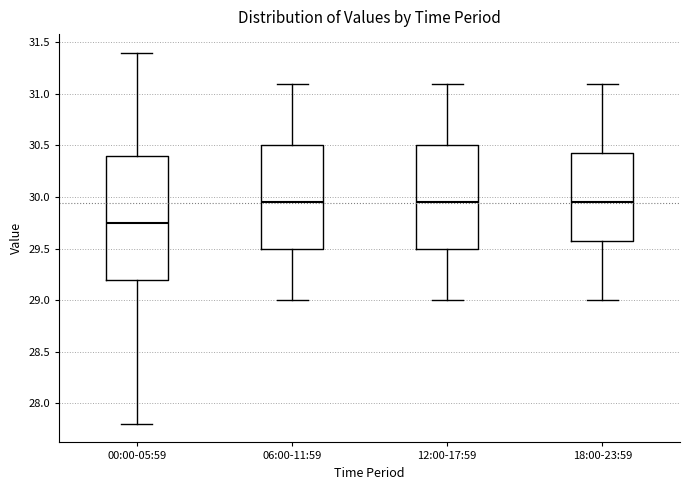

Where is the lower edge of the box for 00:00-05:59 on the y-axis? The values are not printed on the chart, so give them approximately, as read against the axis.

29.20